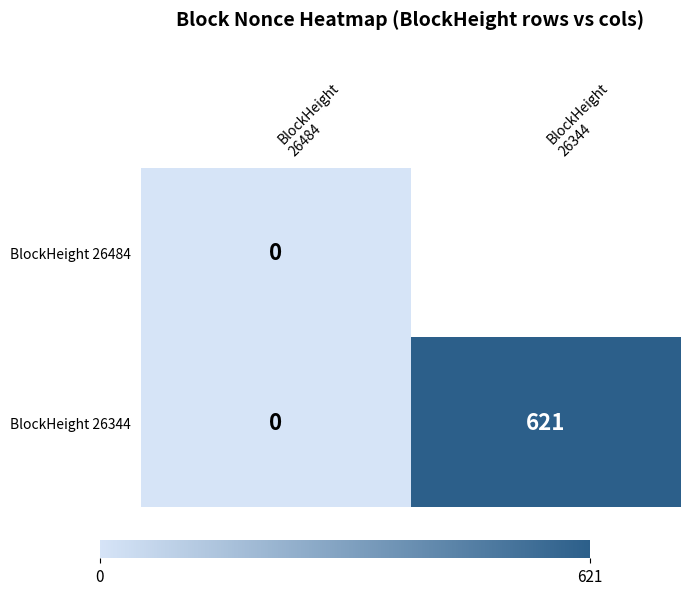

What is the sum of all BlockHeight 26344 values?

621